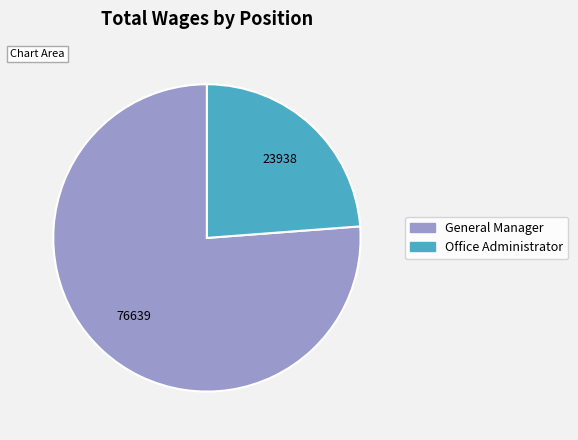

How many segments does this pie chart have?

2